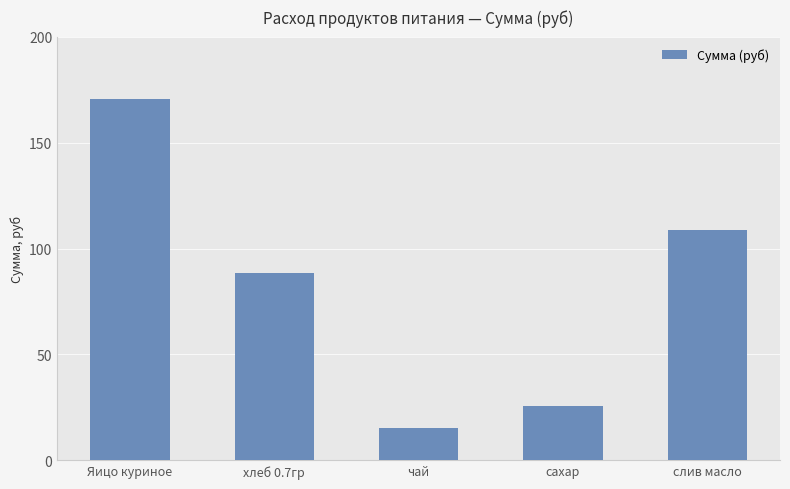

What is the minimum value shown in the chart?

15.5